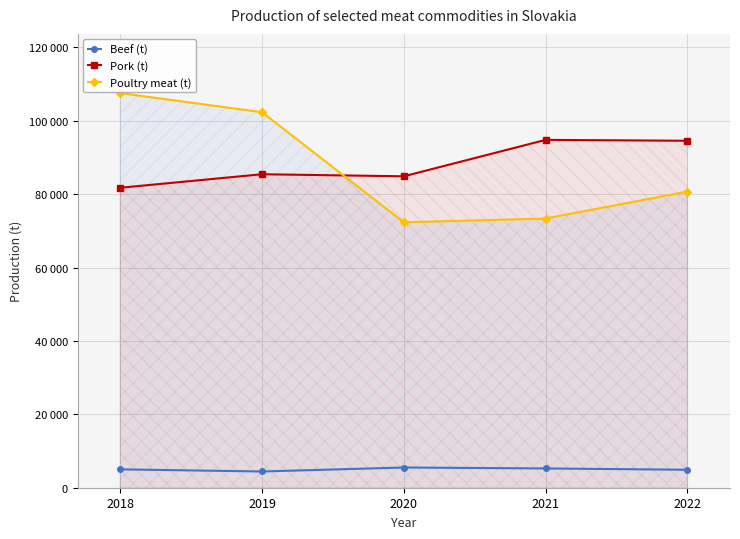

Where is the first local maximum for Beef (t)?

2020